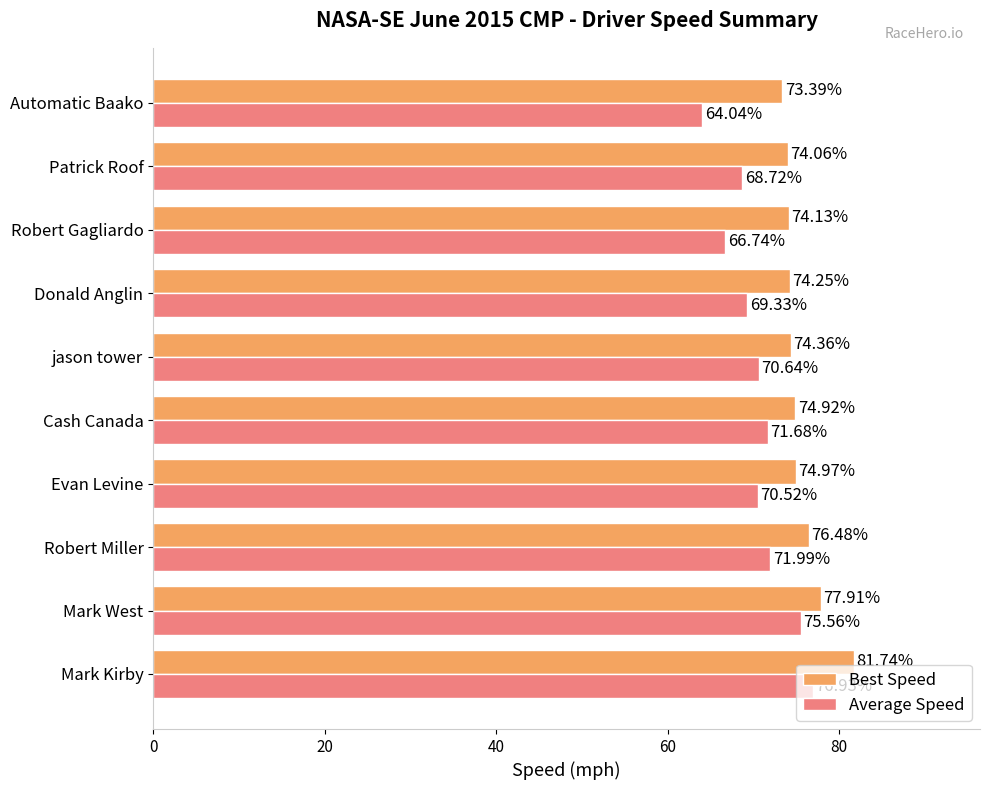

At how many categories does at least one series exceed 74?

9